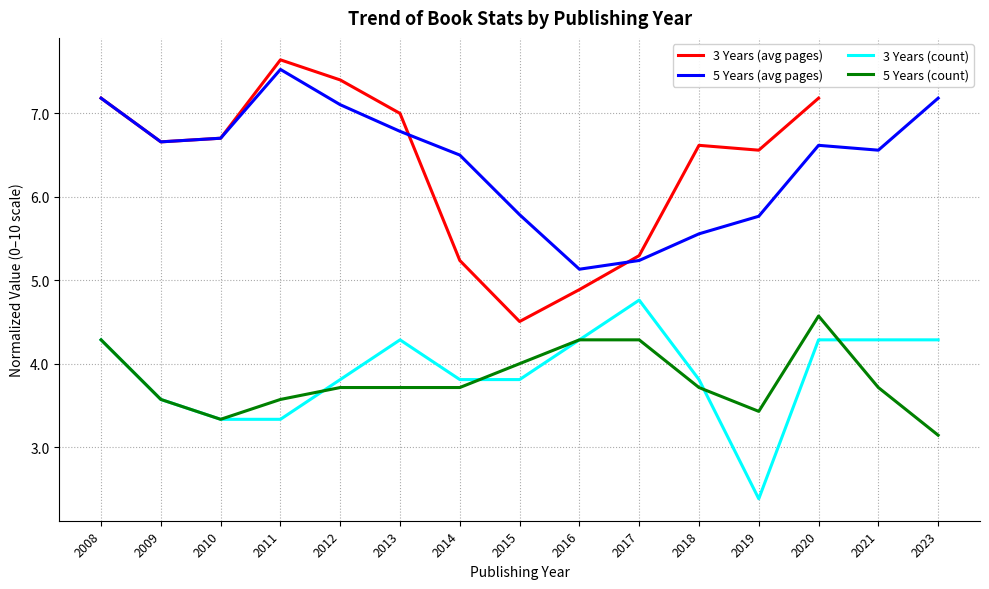

What is the highest value of the 3 Years (count) series?

4.8